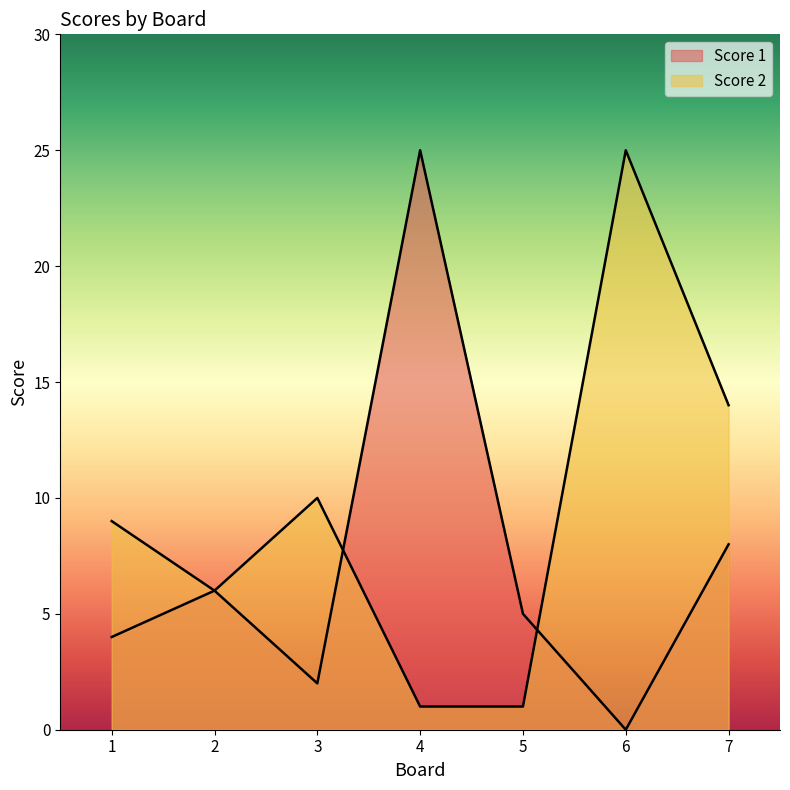

What is the difference between the highest and lowest values at 3?

8